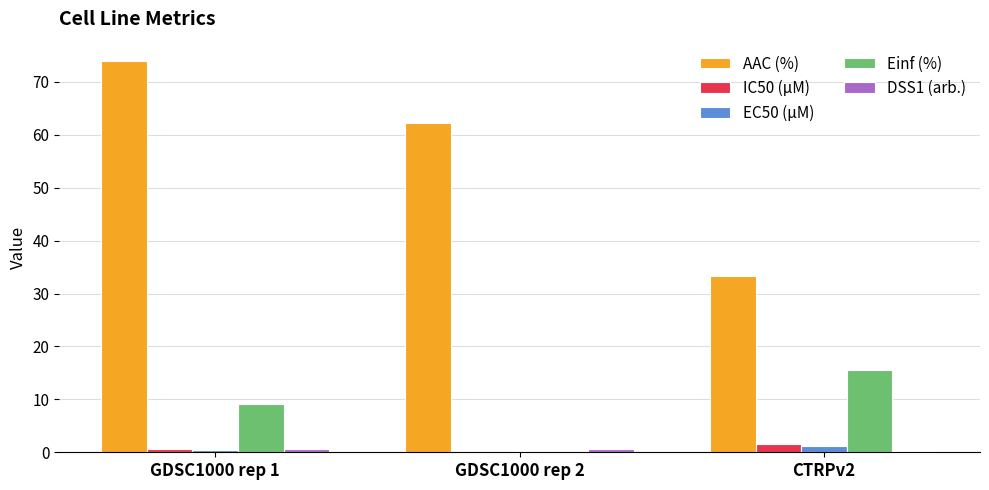

At which label is Einf (%) closest to 7?

GDSC1000 rep 1